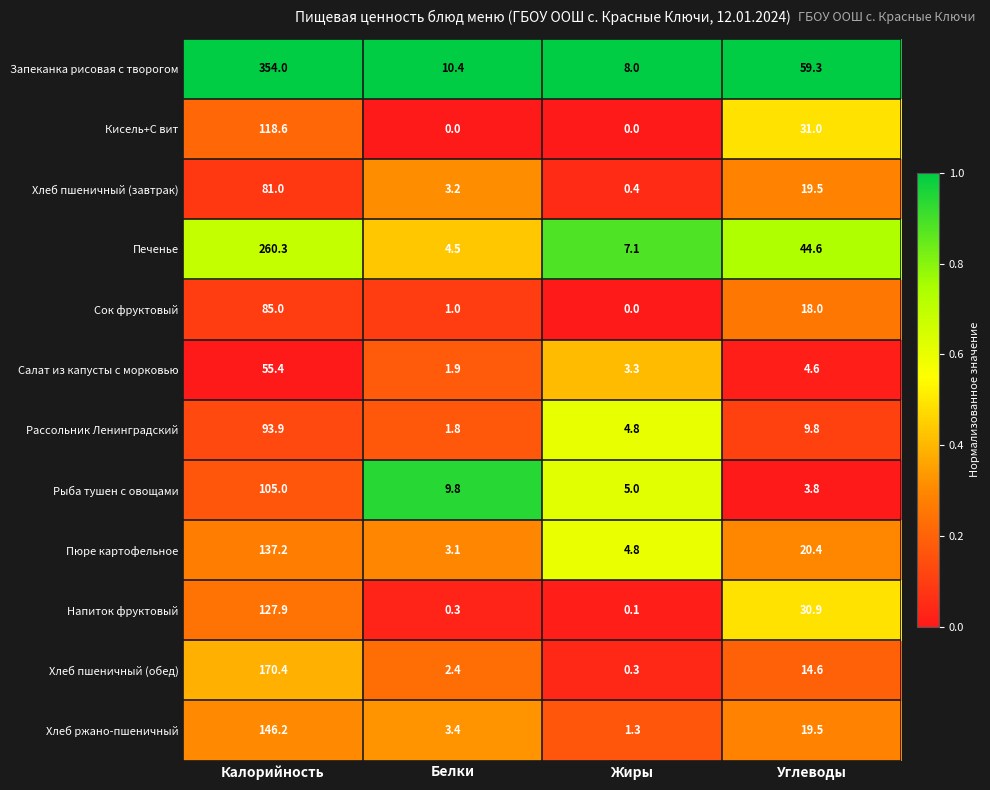

At which category is the sum across all series the highest?

Калорийность